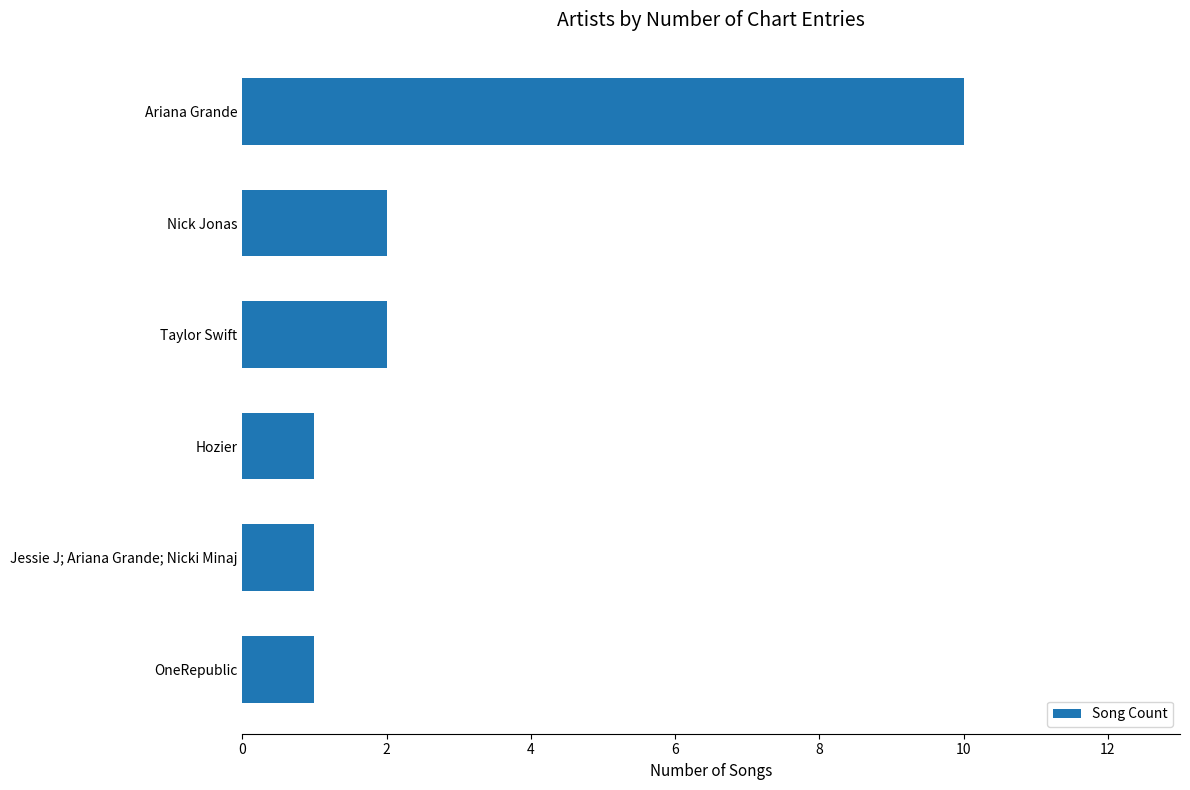

Reading bottom to top, list all the values displayed in this chart.

OneRepublic=1	Jessie J; Ariana Grande; Nicki Minaj=1	Hozier=1	Taylor Swift=2	Nick Jonas=2	Ariana Grande=10